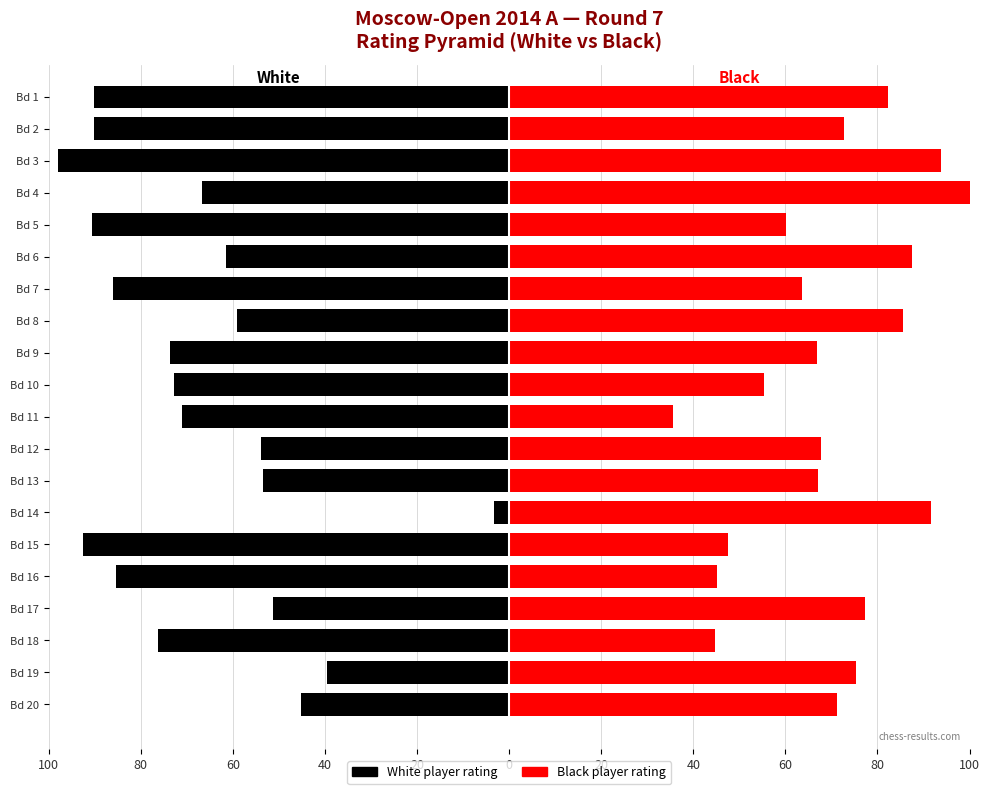

At Bd 20, list the series in order from smallest to largest.

White player rating, Black player rating